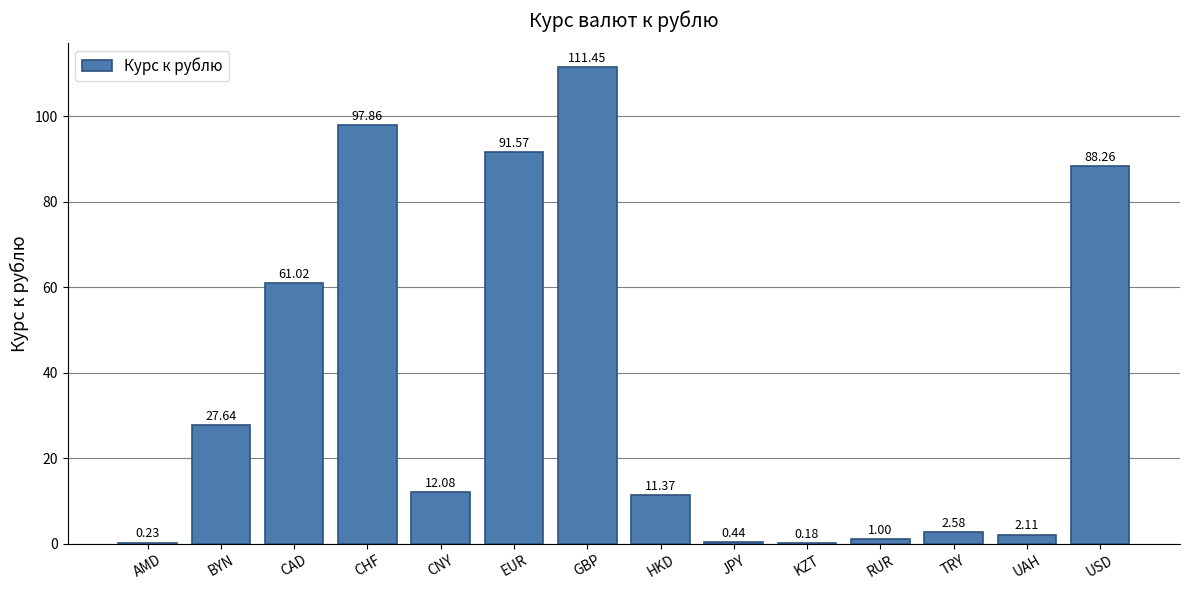

What is the sum of the values at BYN and CAD?

88.7